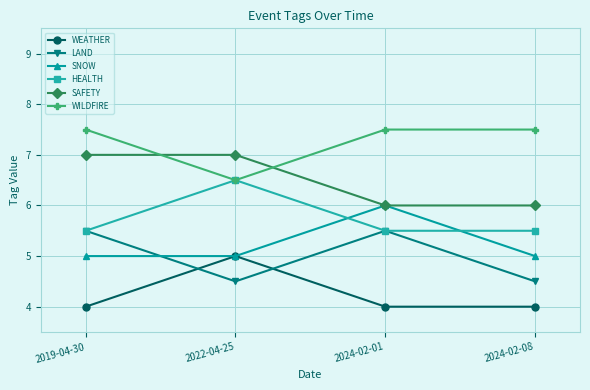

What is the difference between the second highest and minimum values in the WILDFIRE series?

1.0